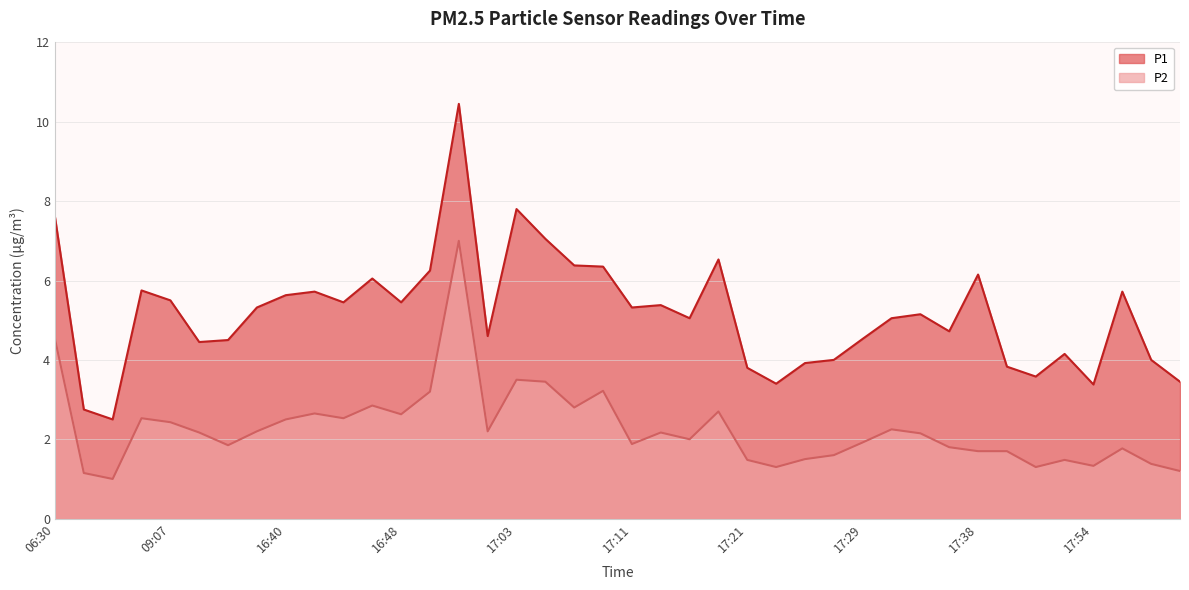

What is the spread (max minus min) of values at 16:51?

3.0